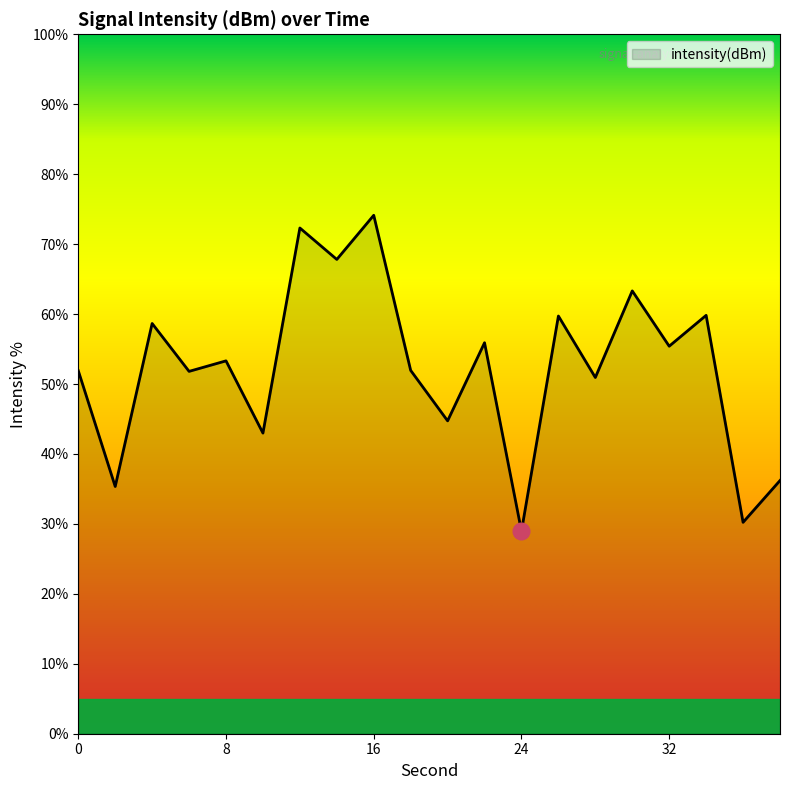

How many interior local peaks (higher than both neighbors) does the data have?

8